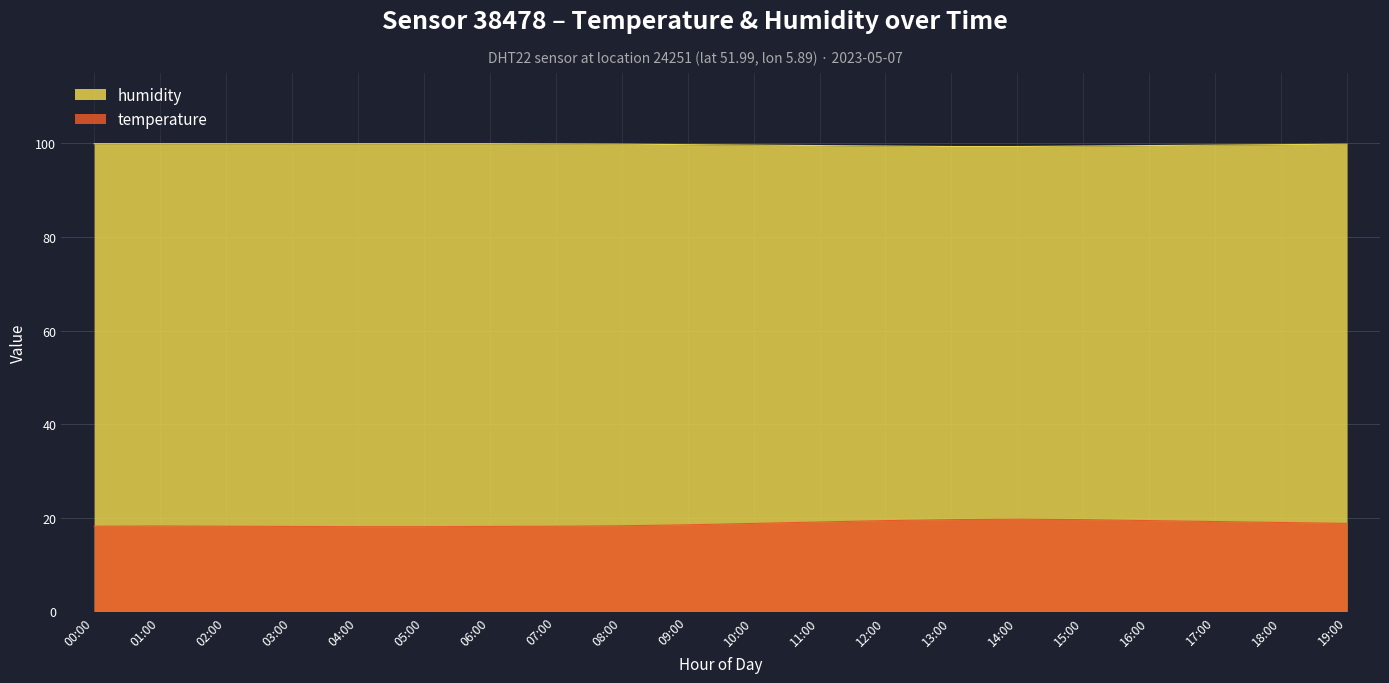

At which label does humidity reach its minimum?

13:00